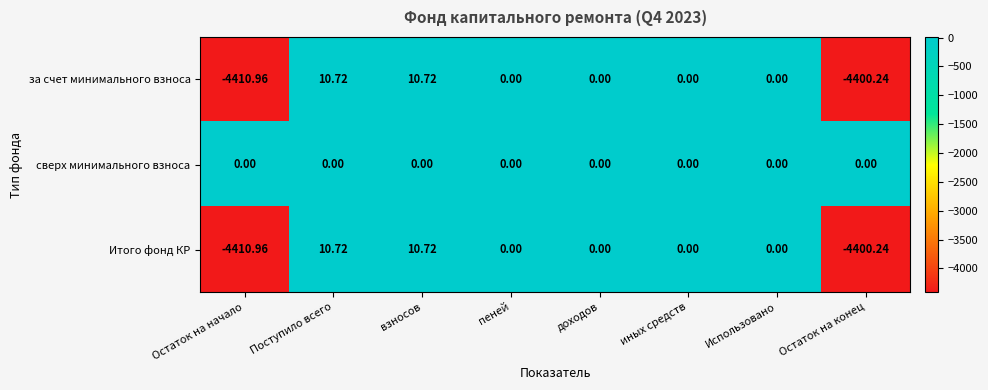

How many data points does each series have?

8